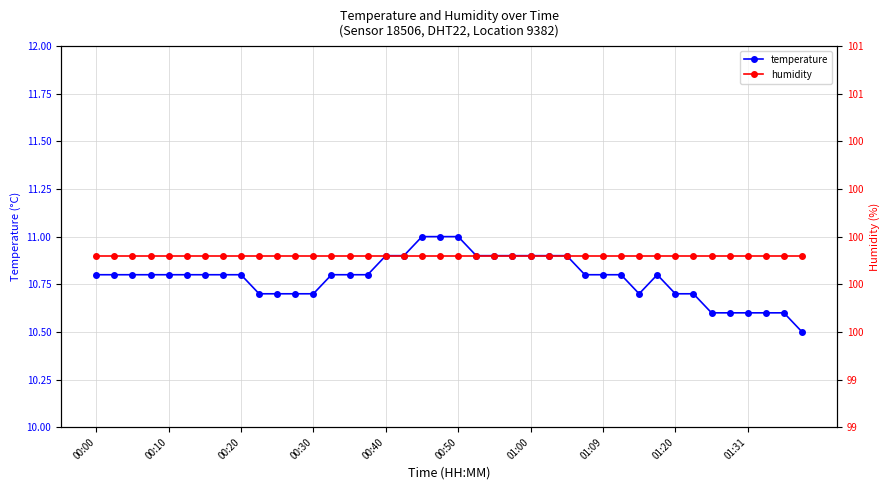

True or false: temperature has a value of 10.9 at 17.

True